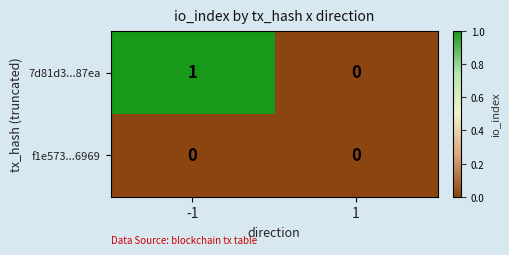

True or false: 7d81d3...87ea has a value of 0 at -1.

False